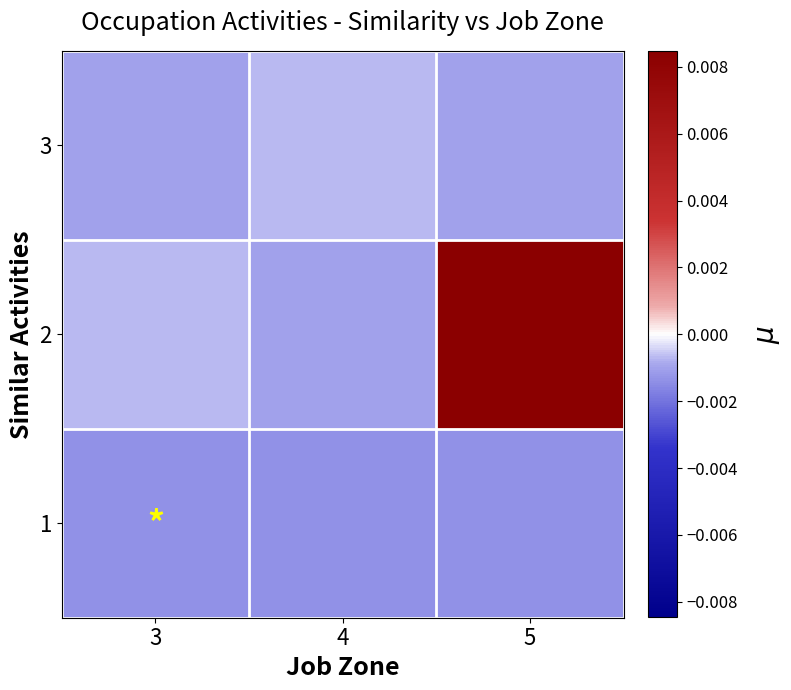

Reading right to left, list all the values displayed in this chart.

3: 5=-0.0	4=-0.0	3=-0.0
2: 5=0.0	4=-0.0	3=-0.0
1: 5=-0.0	4=-0.0	3=-0.0